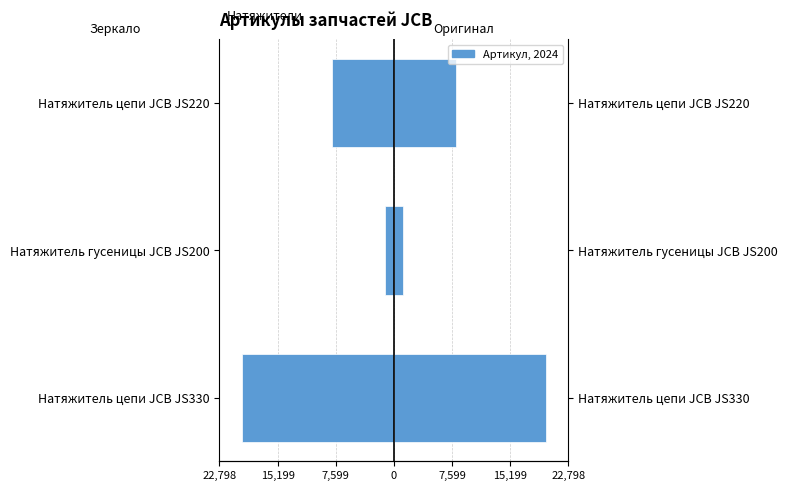

What is the maximum value shown in the chart?

19825